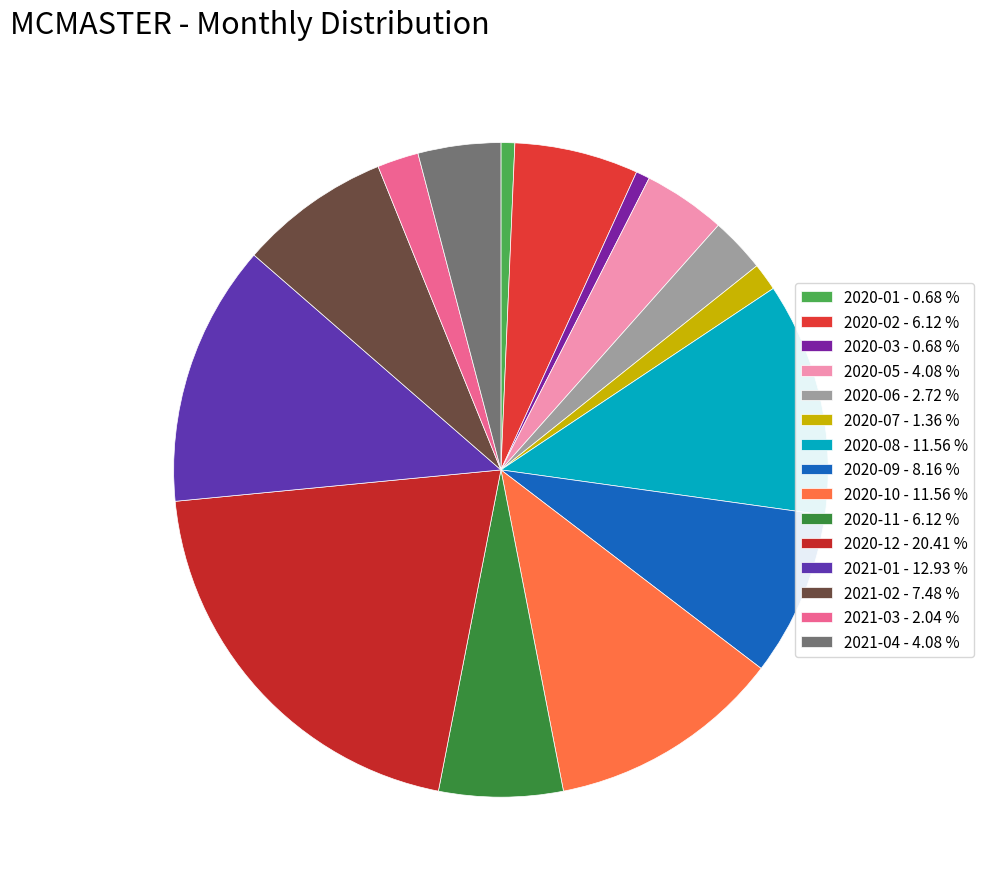

How many slices are in this pie chart?

15